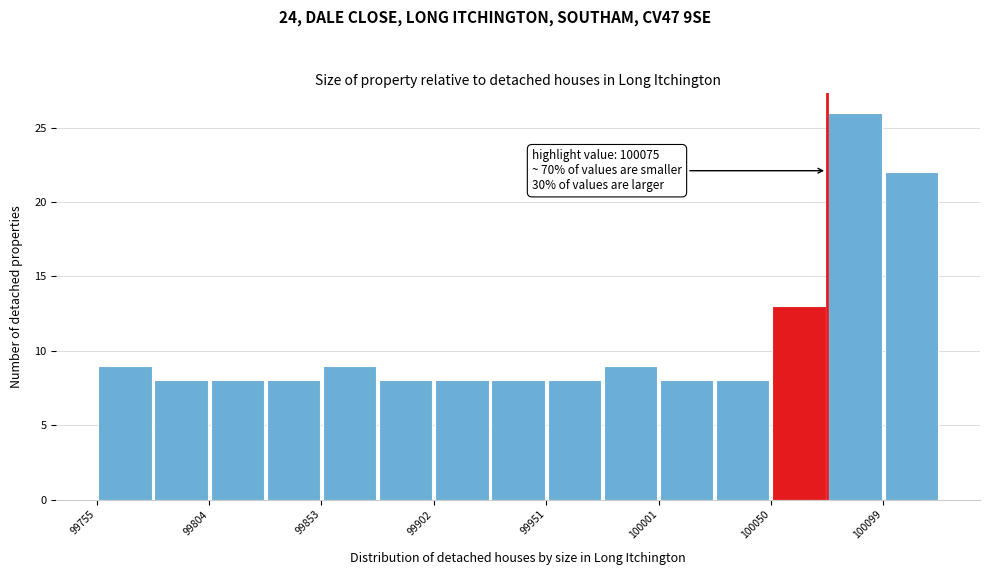

Which range on the x-axis has the tallest bar?

100075 to 100100